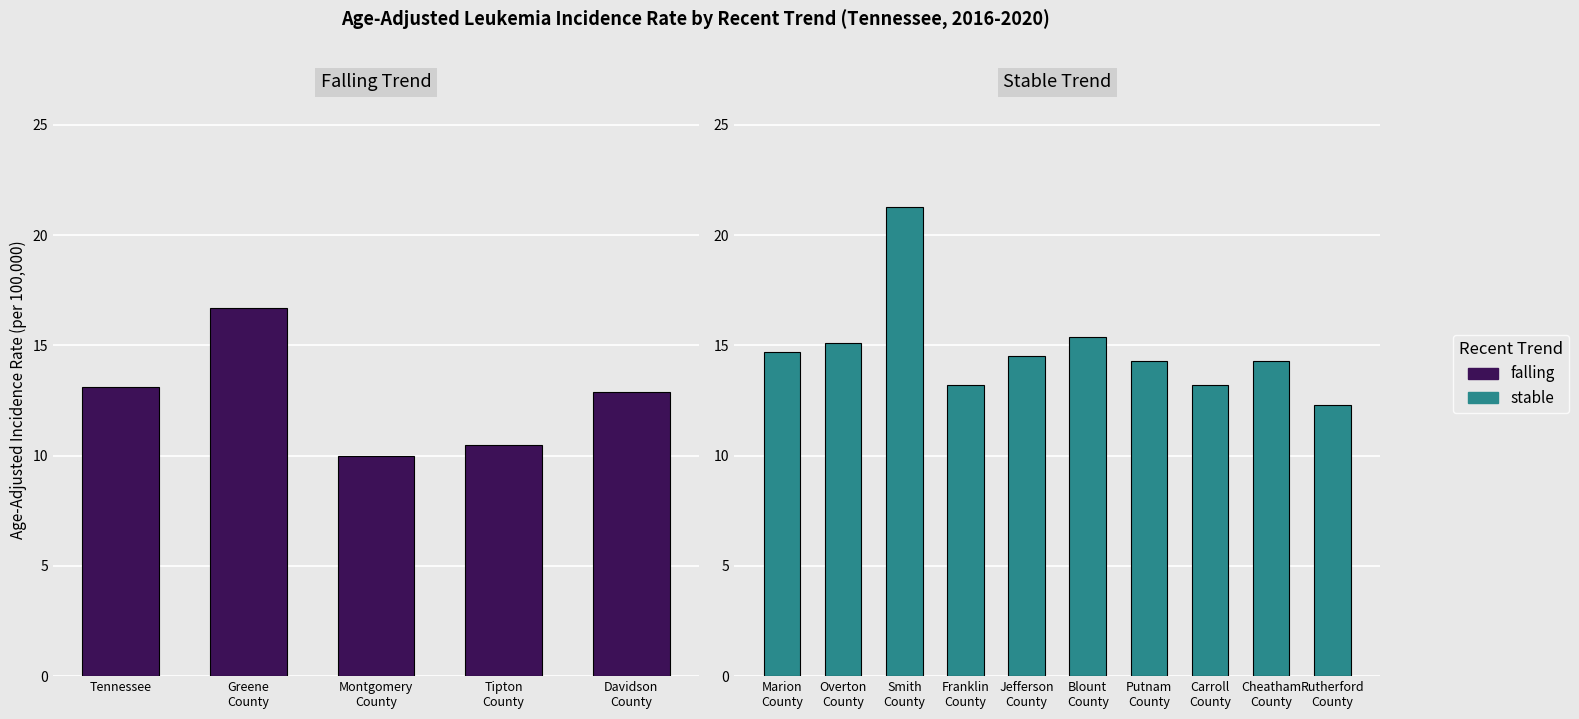

What position from the right is Greene
County?

4